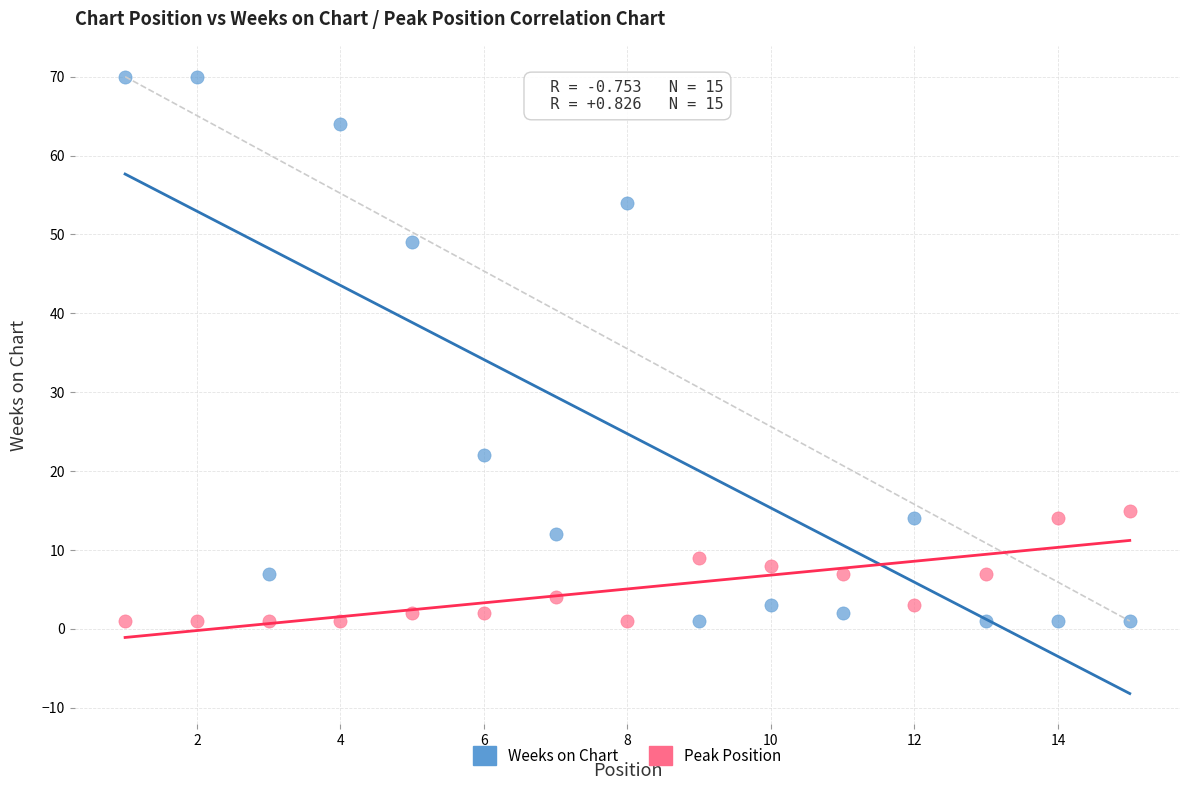

In the Weeks on Chart series, what Y value is closest to 35?

22